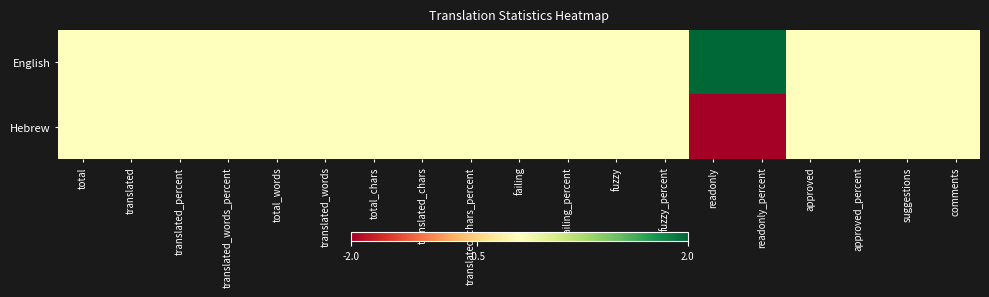

Reading right to left, list all the values displayed in this chart.

English: comments=0	suggestions=0	approved_percent=0	approved=0	readonly_percent=2	readonly=2	fuzzy_percent=0	fuzzy=0	failing_percent=0	failing=0	translated_chars_percent=0	translated_chars=0	total_chars=0	translated_words=0	total_words=0	translated_words_percent=0	translated_percent=0	translated=0	total=0
Hebrew: comments=0	suggestions=0	approved_percent=0	approved=0	readonly_percent=-2	readonly=-2	fuzzy_percent=0	fuzzy=0	failing_percent=0	failing=0	translated_chars_percent=0	translated_chars=0	total_chars=0	translated_words=0	total_words=0	translated_words_percent=0	translated_percent=0	translated=0	total=0